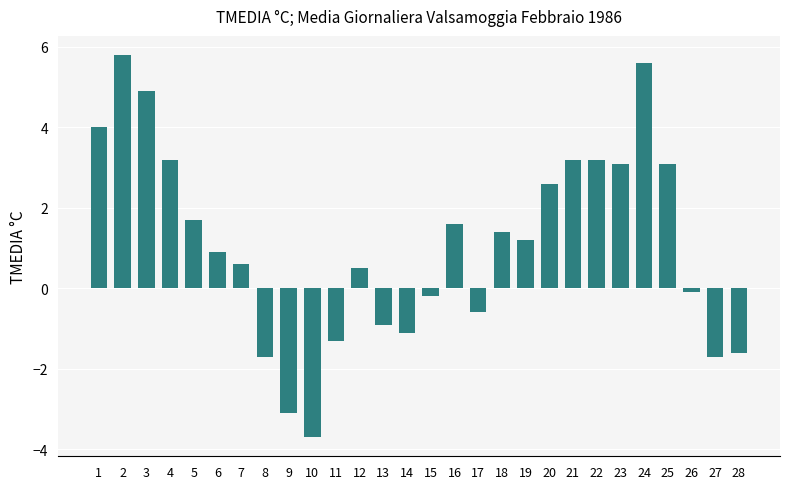

At which category does the chart reach its minimum across all series?

10